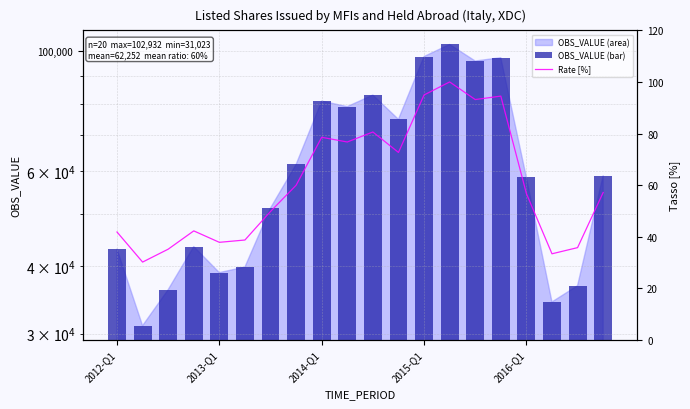

Where is Rate [%] nearest to the value 65?

7